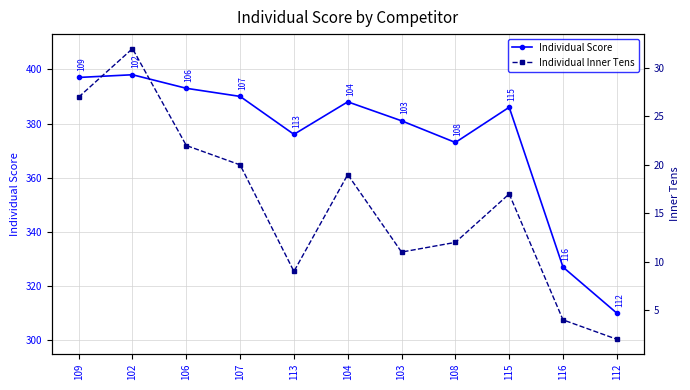

What is the sum of the Individual Inner Tens values at 107 and 109?

47